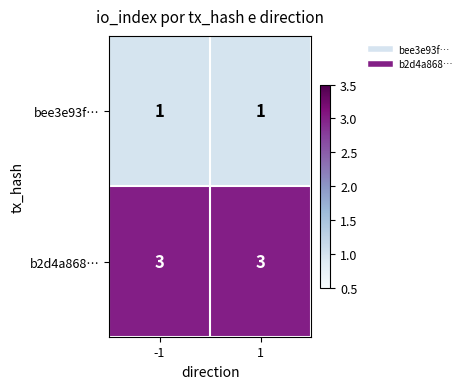

Reading left to right, list all the values displayed in this chart.

bee3e93f…: -1=1	1=1
b2d4a868…: -1=3	1=3